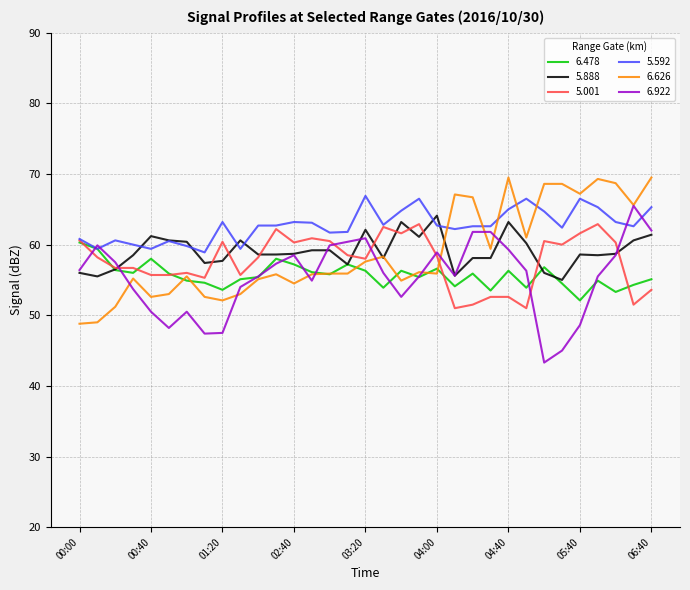

True or false: 6.626 and 5.592 intersect in this chart.

True